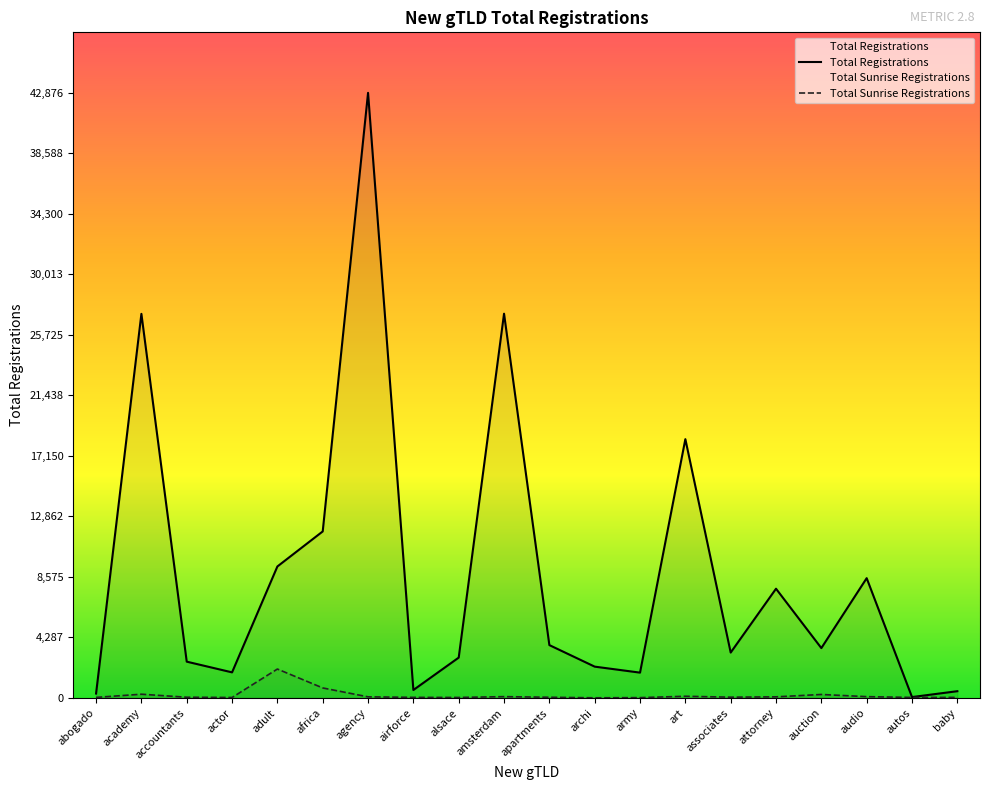

What is the difference between the maximum and second lowest values in the Total Sunrise Registrations series?

2026